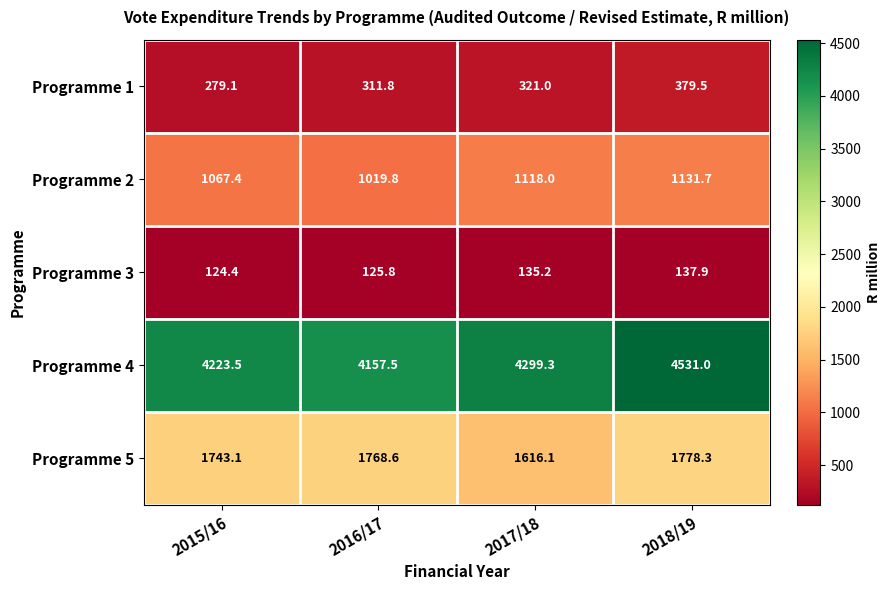

Rank the series by their maximum value, from highest to lowest.

Programme 4, Programme 5, Programme 2, Programme 1, Programme 3